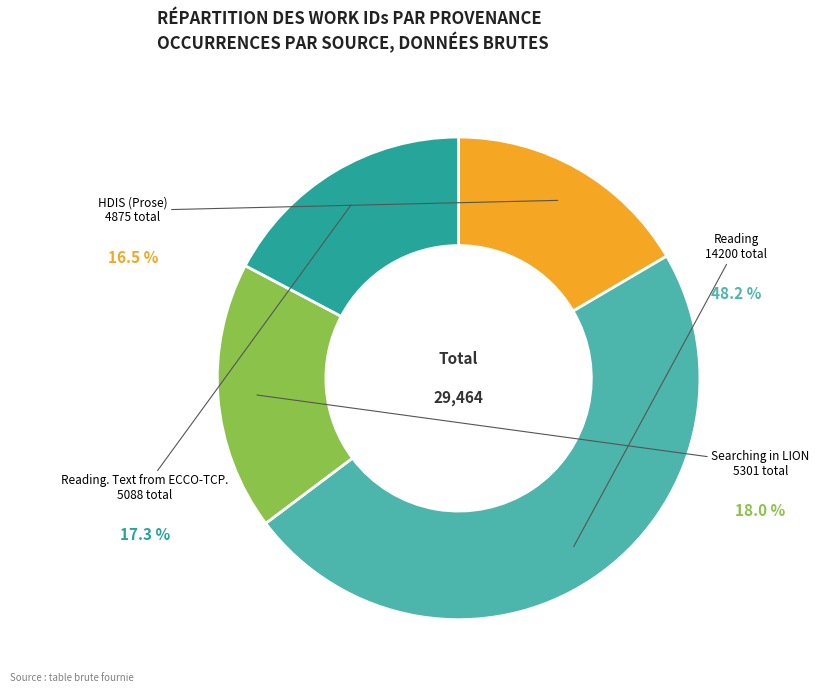

Rank the categories by value from lowest to highest.

HDIS (Prose), Reading. Text from ECCO-TCP., Searching in LION, Reading